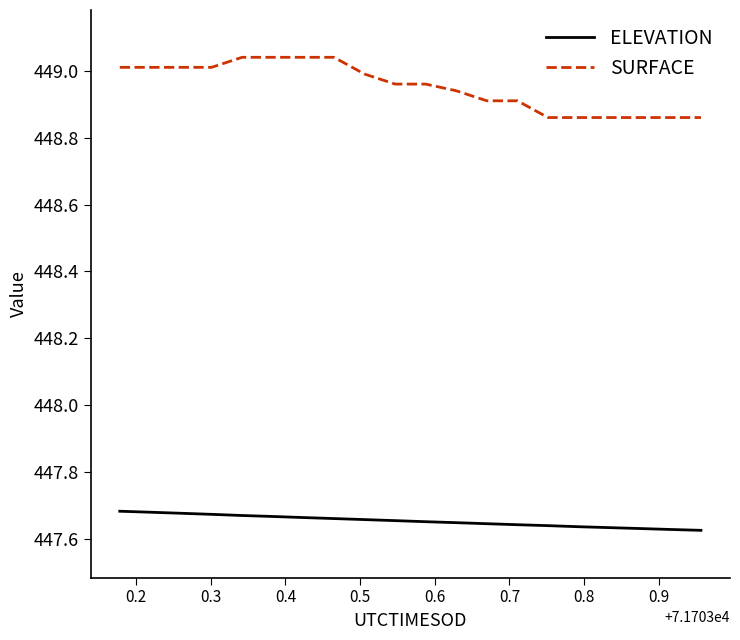

True or false: ELEVATION and SURFACE intersect in this chart.

False